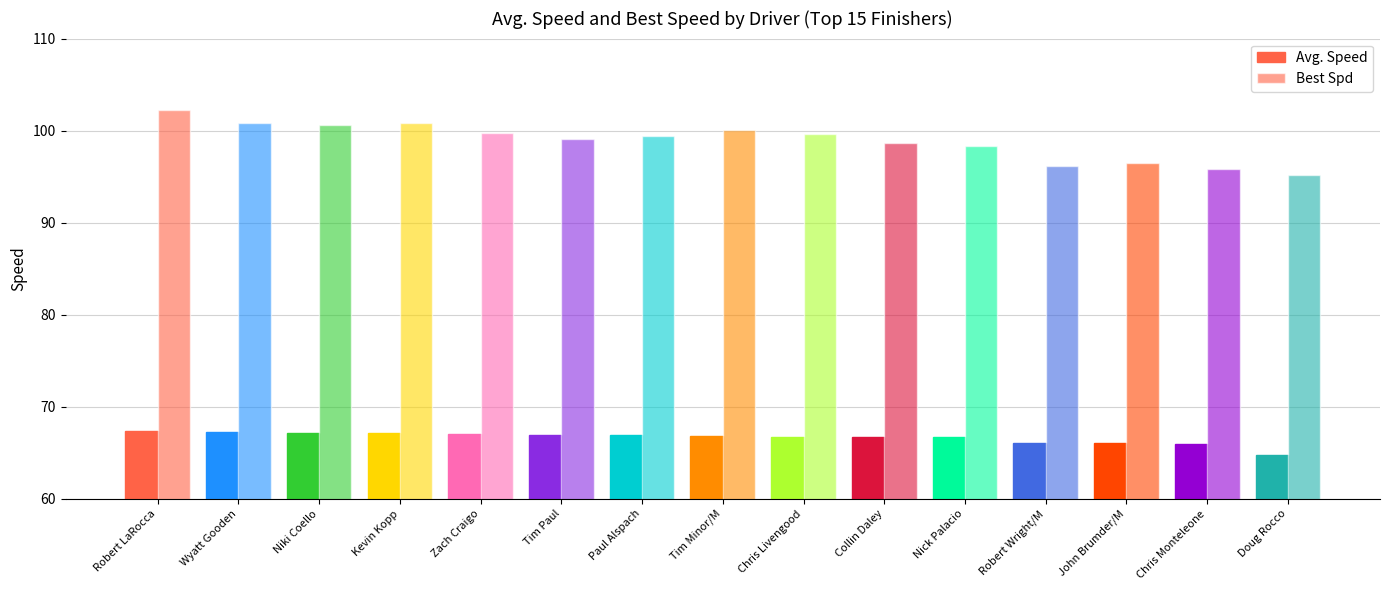

Are the bars horizontal?

No